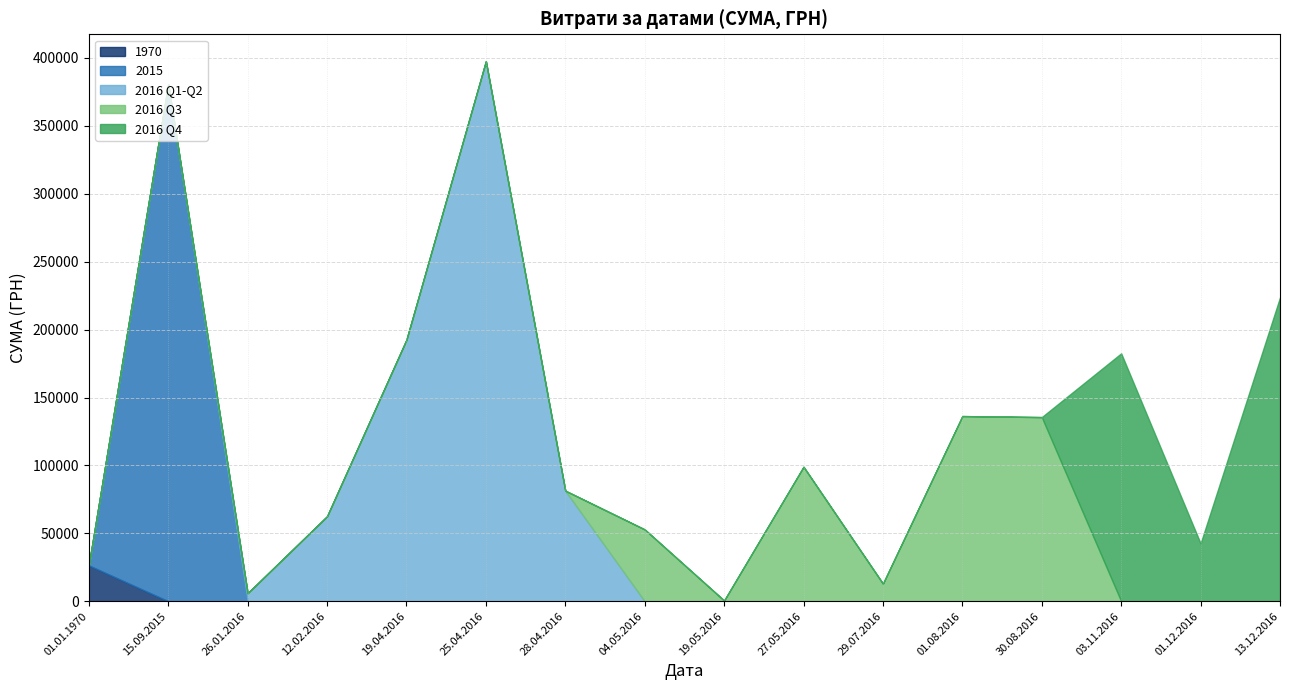

What is the maximum value for 1970?

26383.2